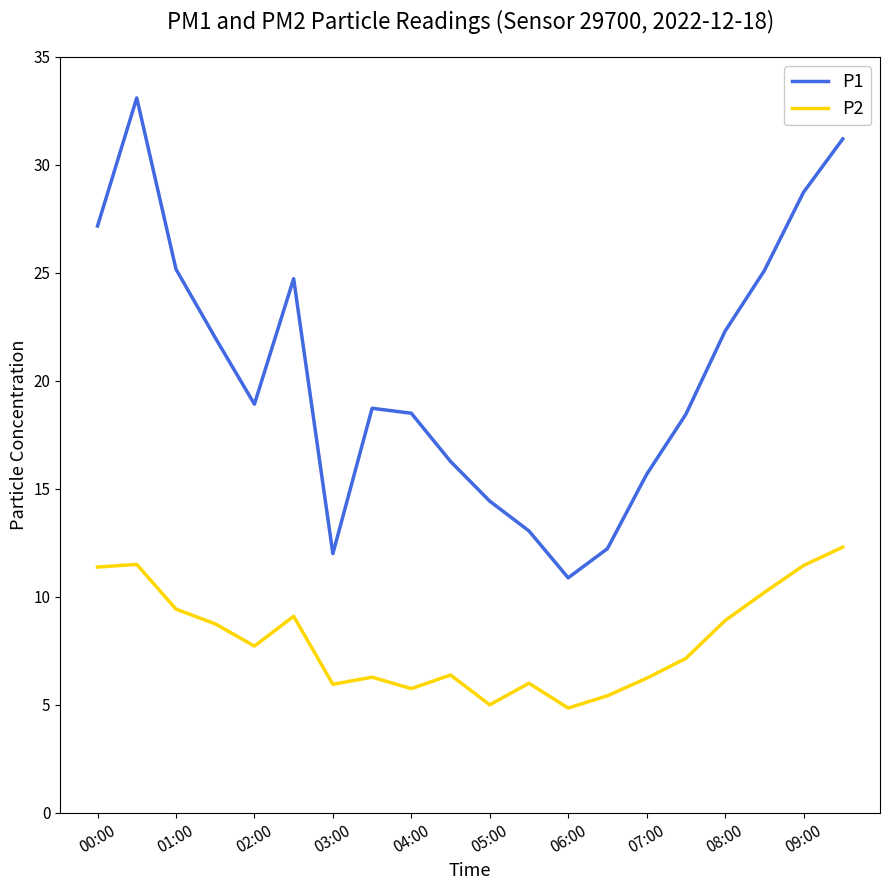

True or false: P1 and P2 intersect in this chart.

False